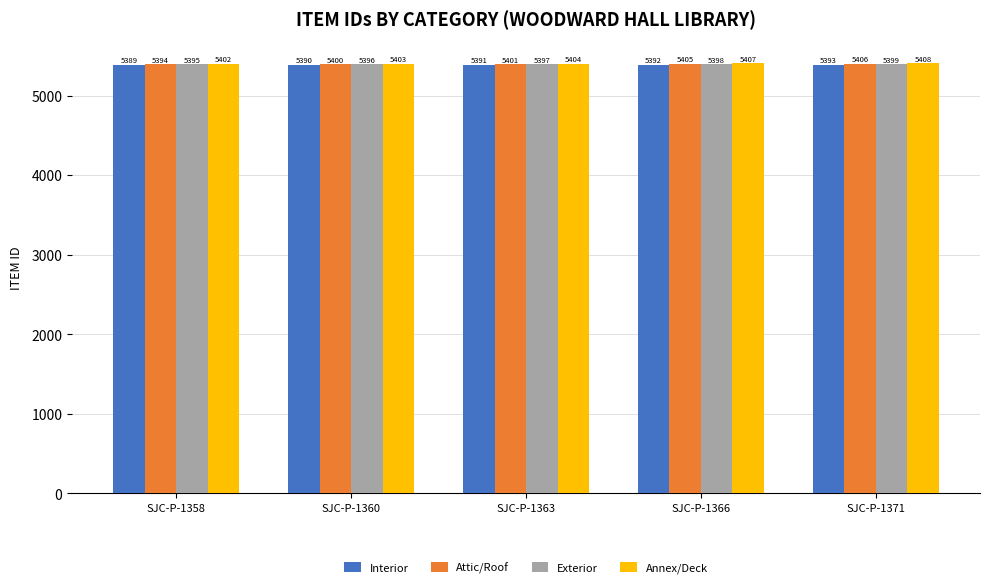

What is the value of the Attic/Roof bar at the 1st from the left?

5394